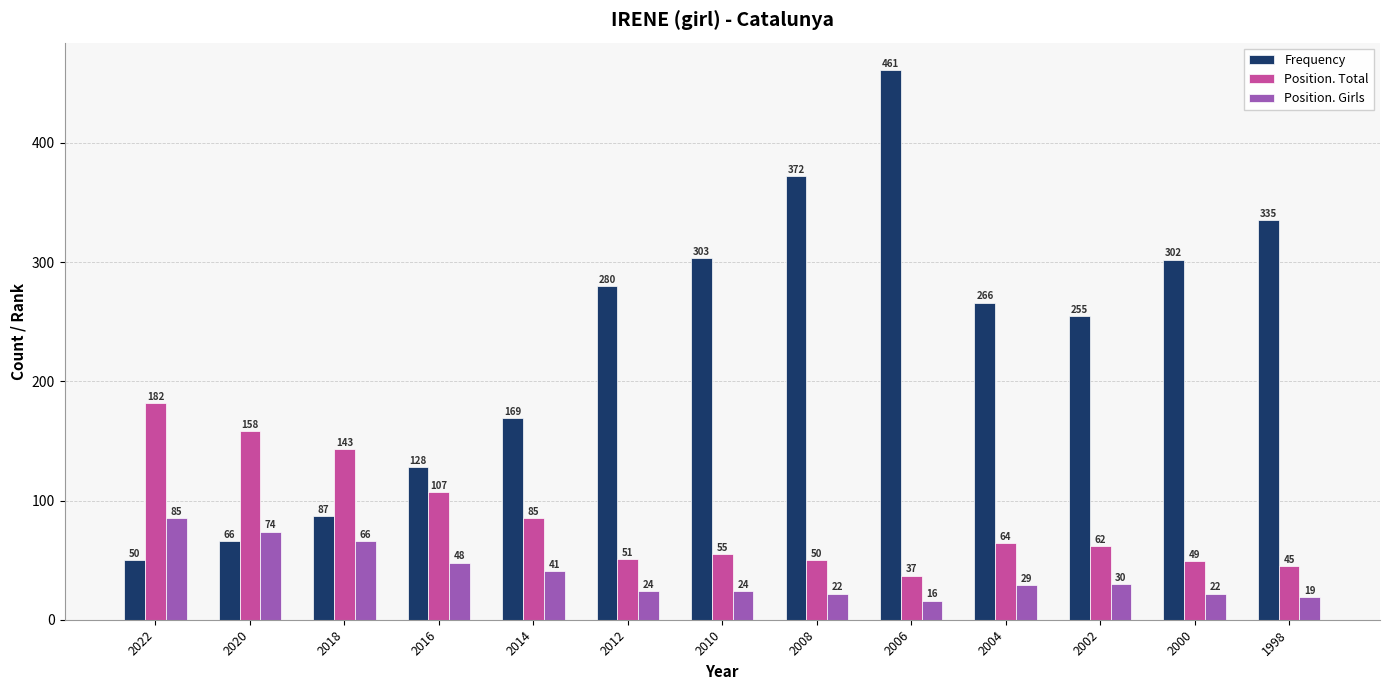

What is the spread (max minus min) of values at 2006?

445